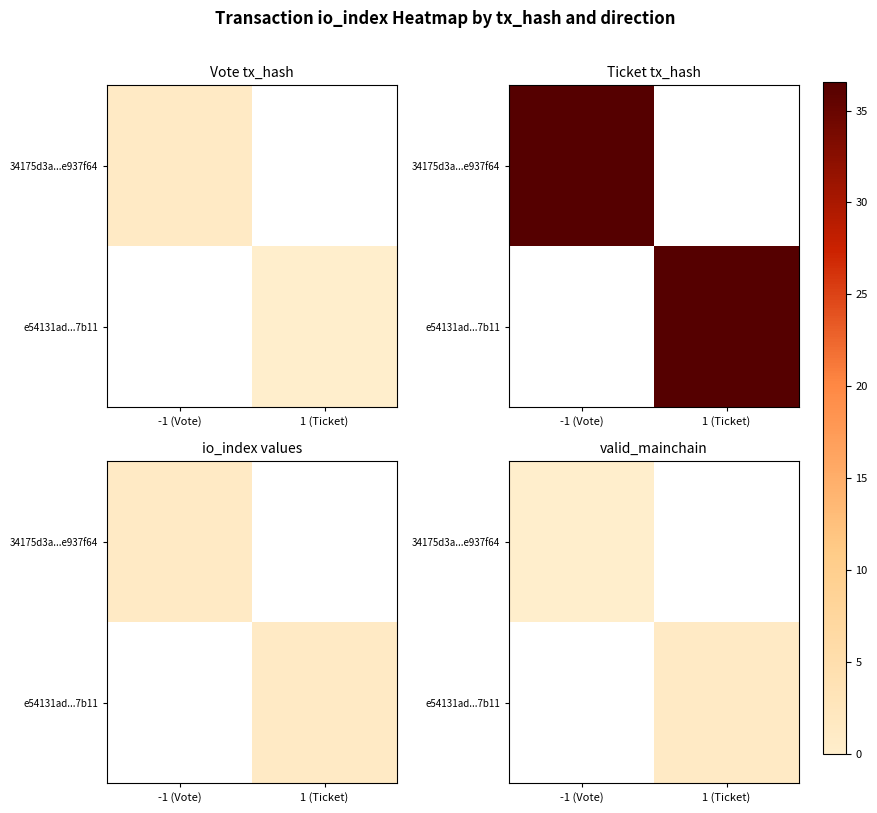

At which label does e54131ad...7b11 reach its minimum?

-1 (Vote)